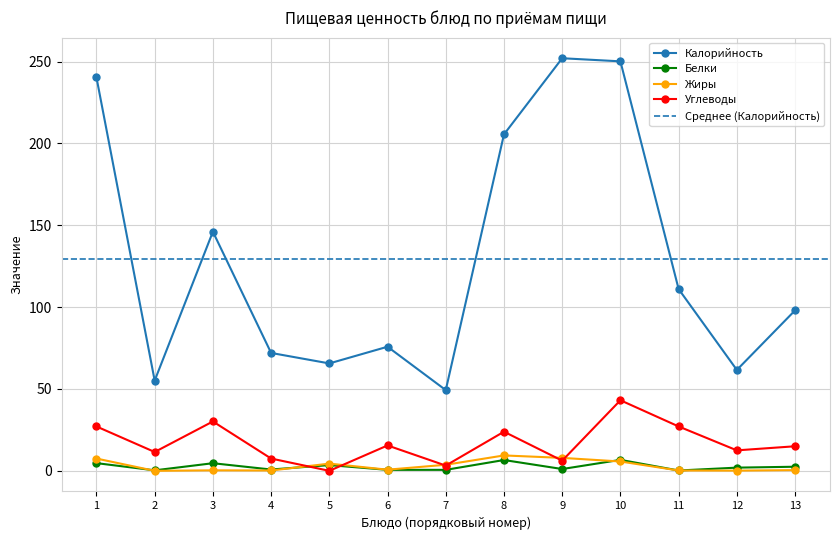

Read the Калорийность value at 3.

146.1